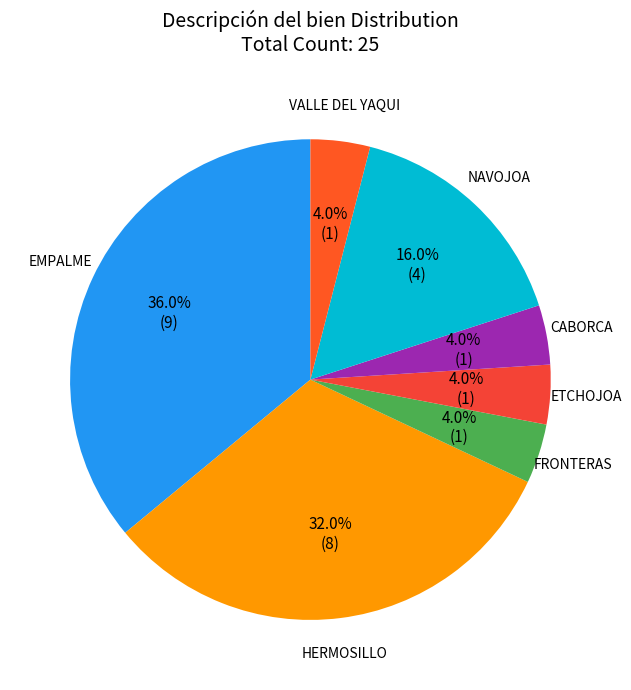

Count the number of slices in the pie.

7